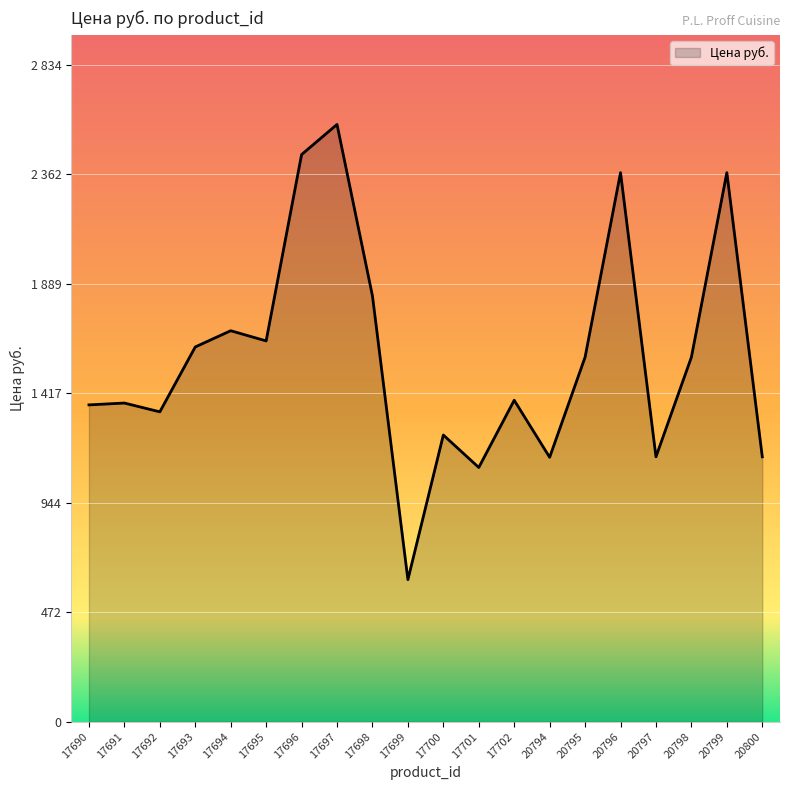

What is the difference between the second highest and minimum values?

1834